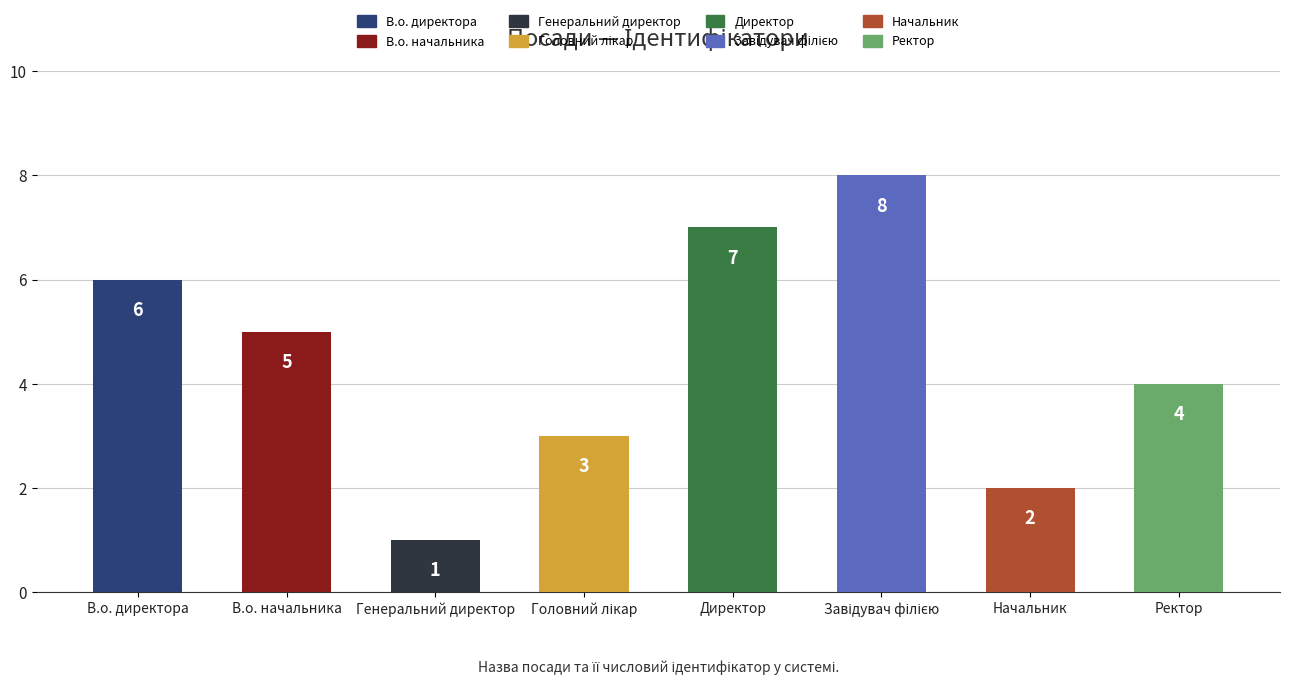

Reading left to right, list all the values displayed in this chart.

6	5	1	3	7	8	2	4